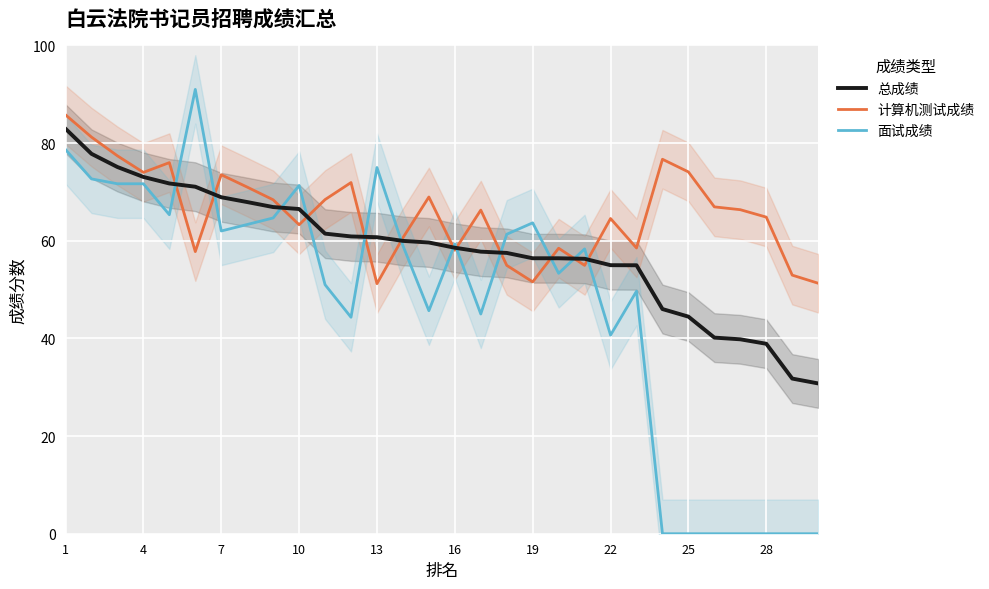

How many categories are shown in the chart?

30